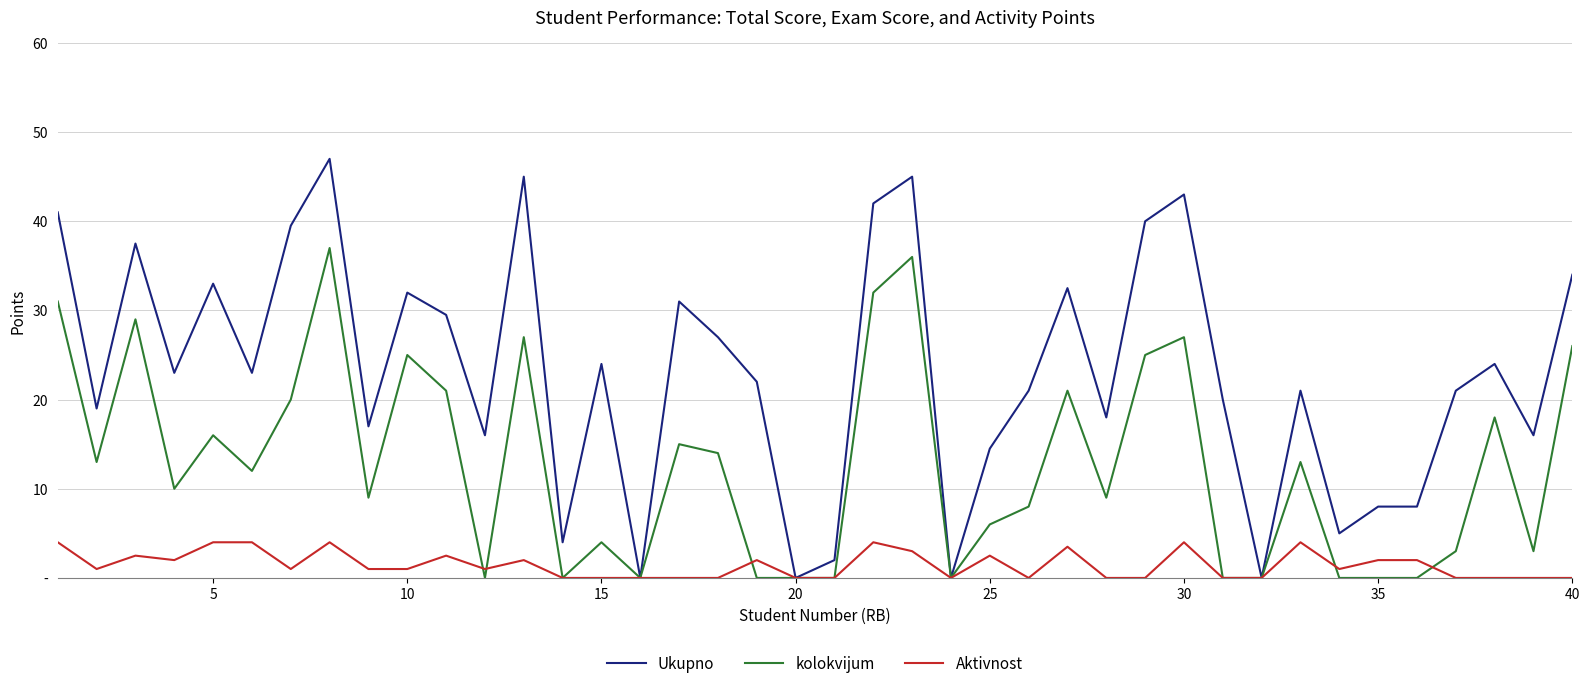

At which category does the chart reach its minimum across all series?

15